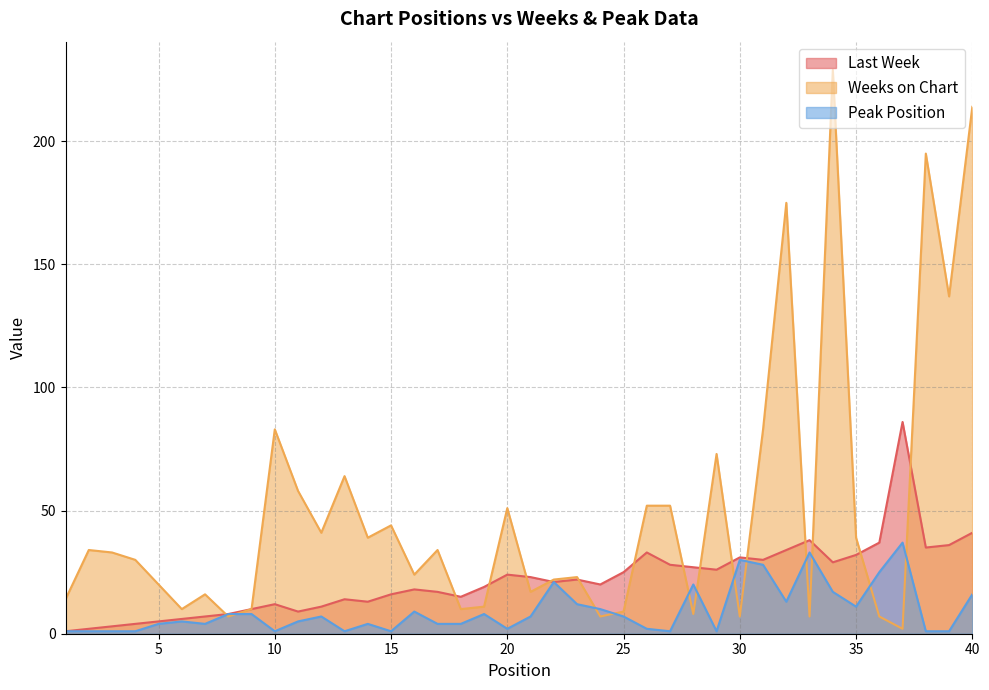

How many times do Last Week and Weeks on Chart cross each other?

15